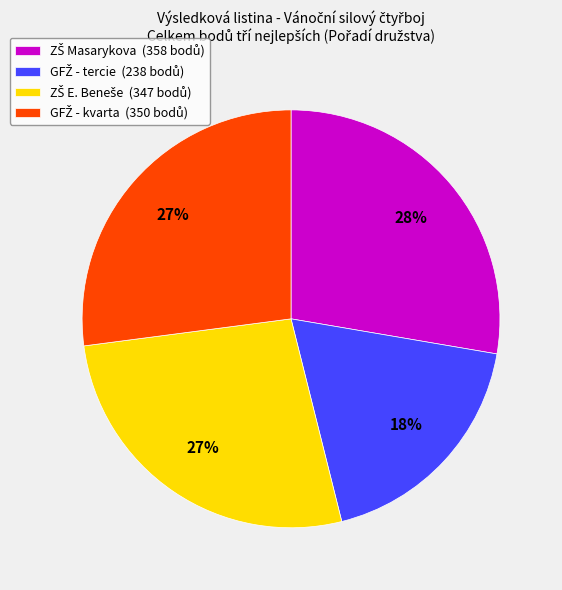

To the nearest percent, what is the average slice percentage?

25%